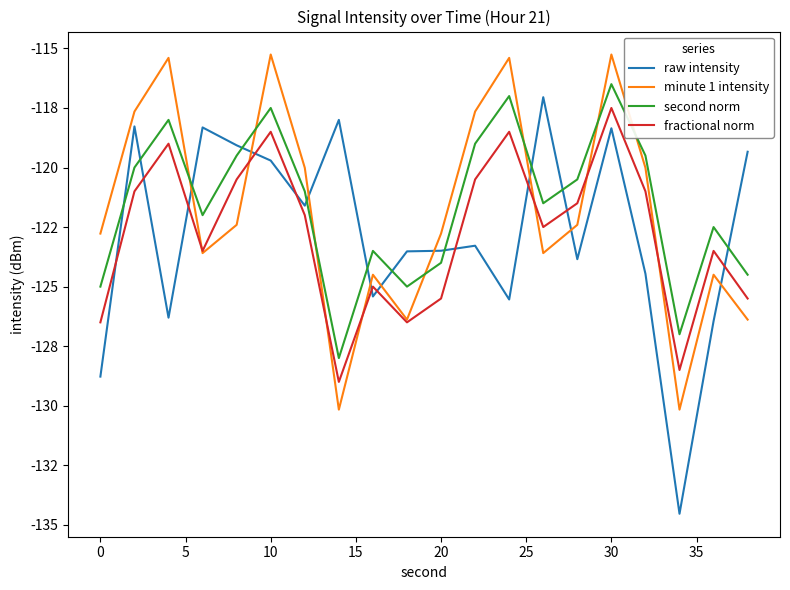

Does the chart have visible grid lines?

No